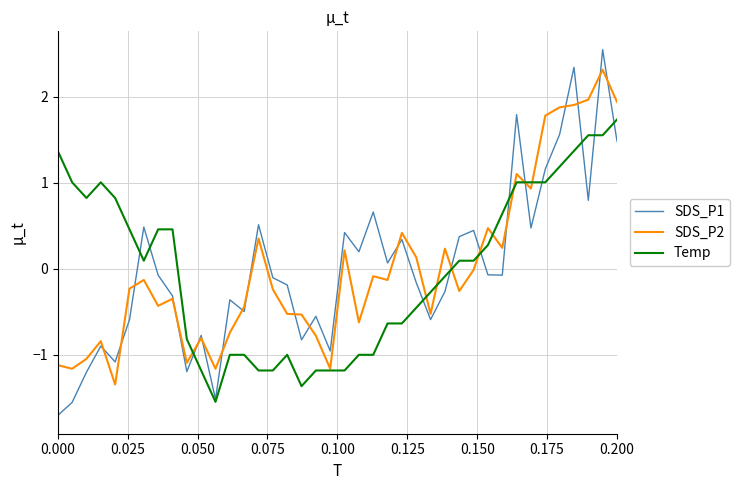

Which series has the widest spread of values?

SDS_P1